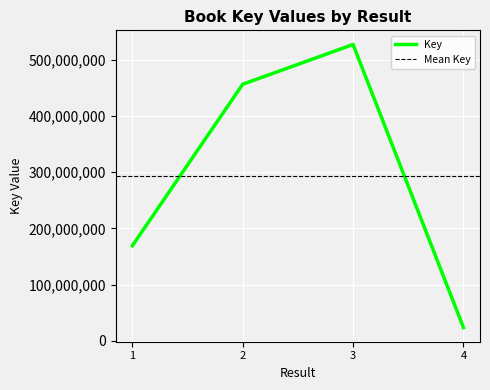

Rank the categories by value from highest to lowest.

3, 2, 1, 4